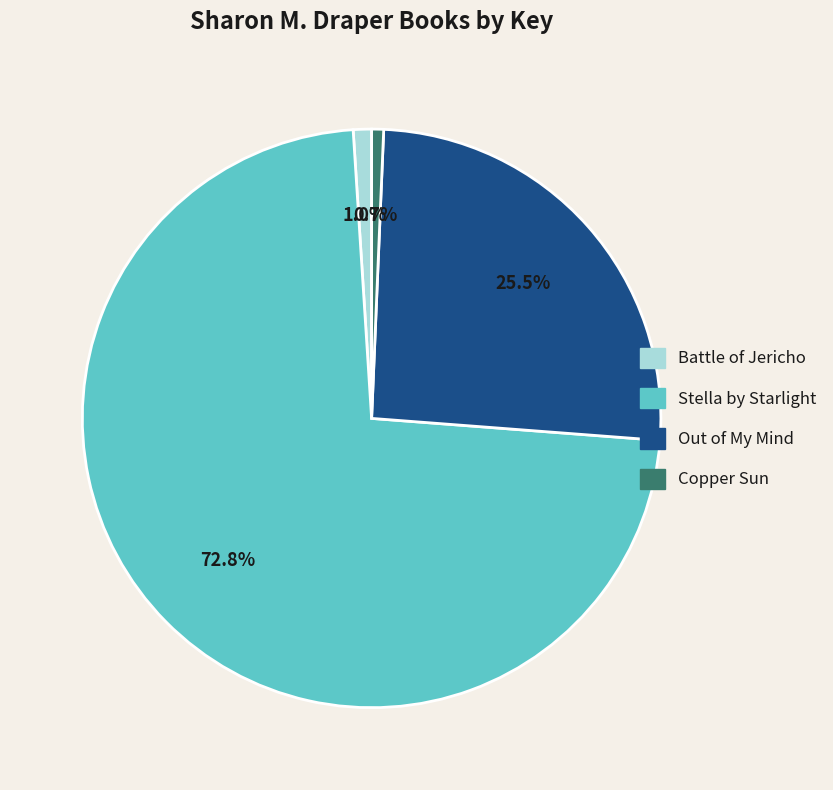

To the nearest percent, what is the difference between the Battle of Jericho and Stella by Starlight slice percentages?

72%